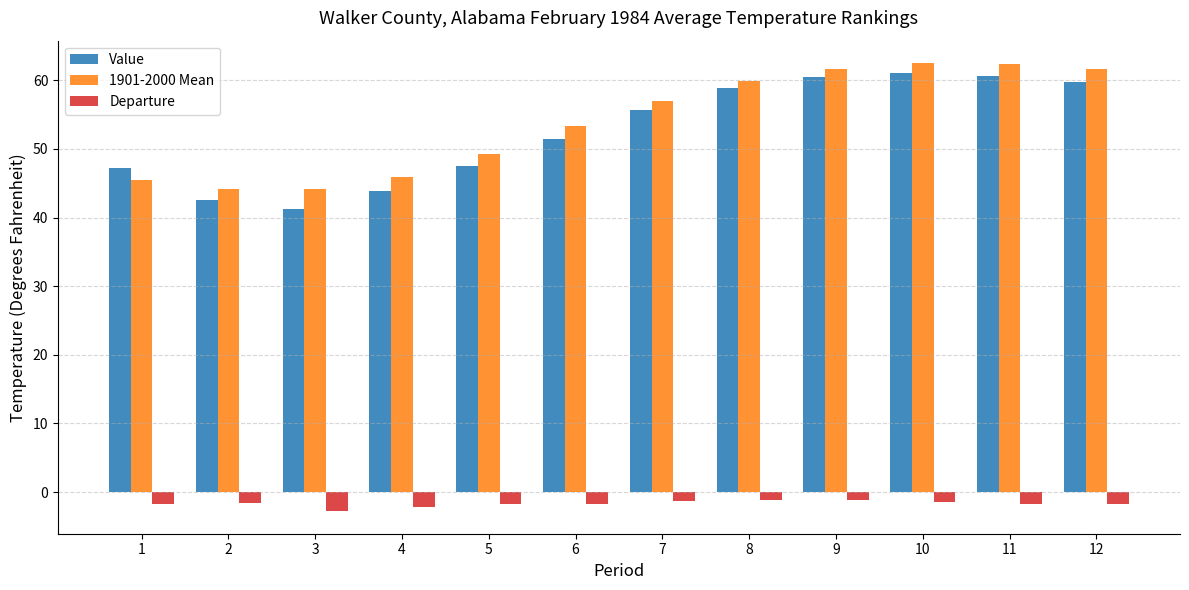

Is the value of Value at 8 greater than the value of Departure at 5?

Yes